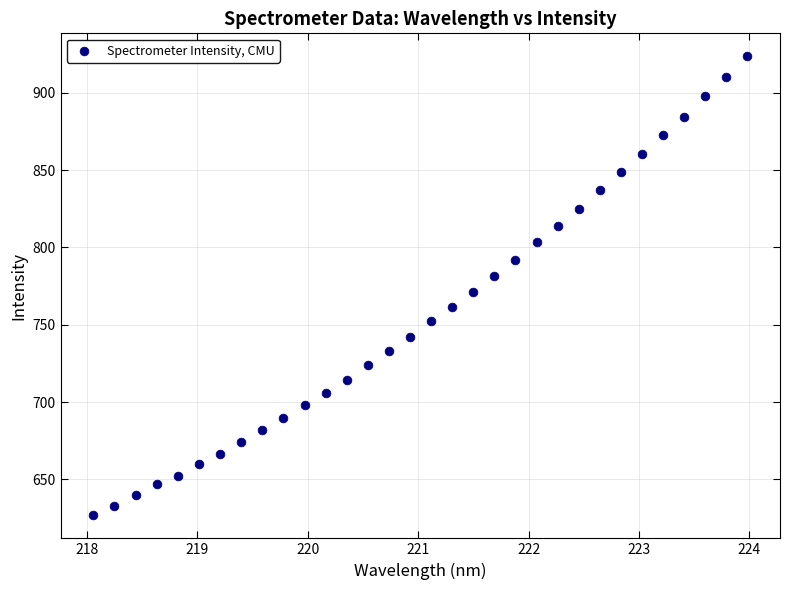

What is the range of X values (max minus min)?

5.9